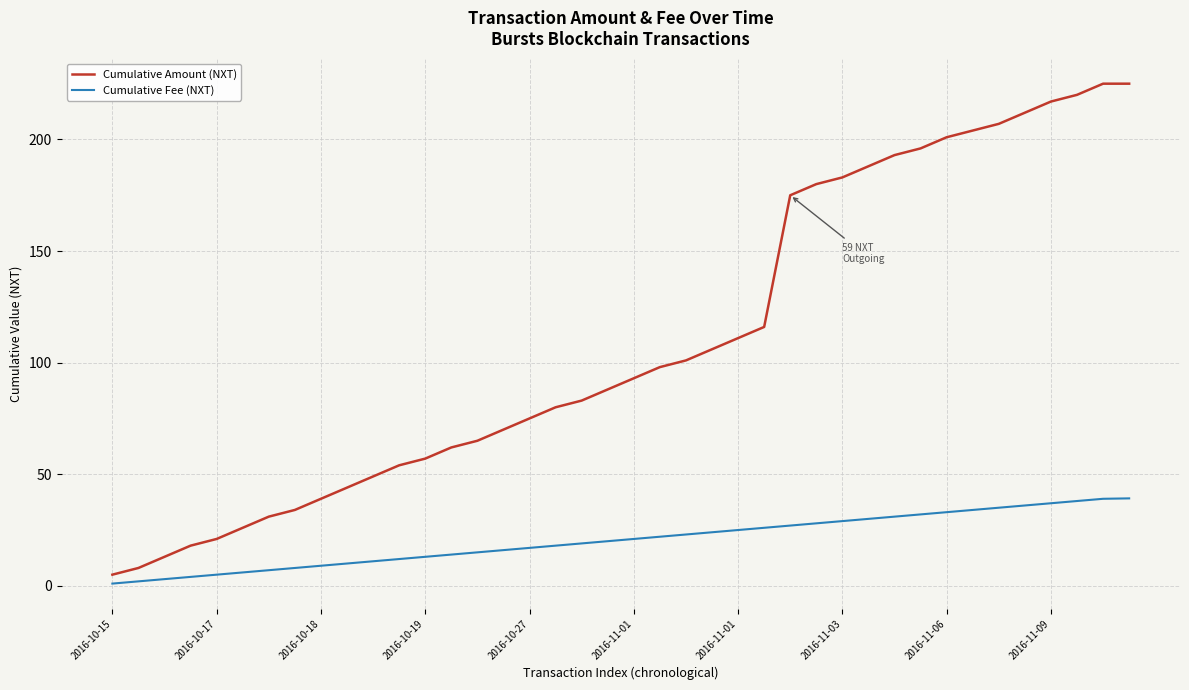

At how many categories does at least one series exceed 60?

27